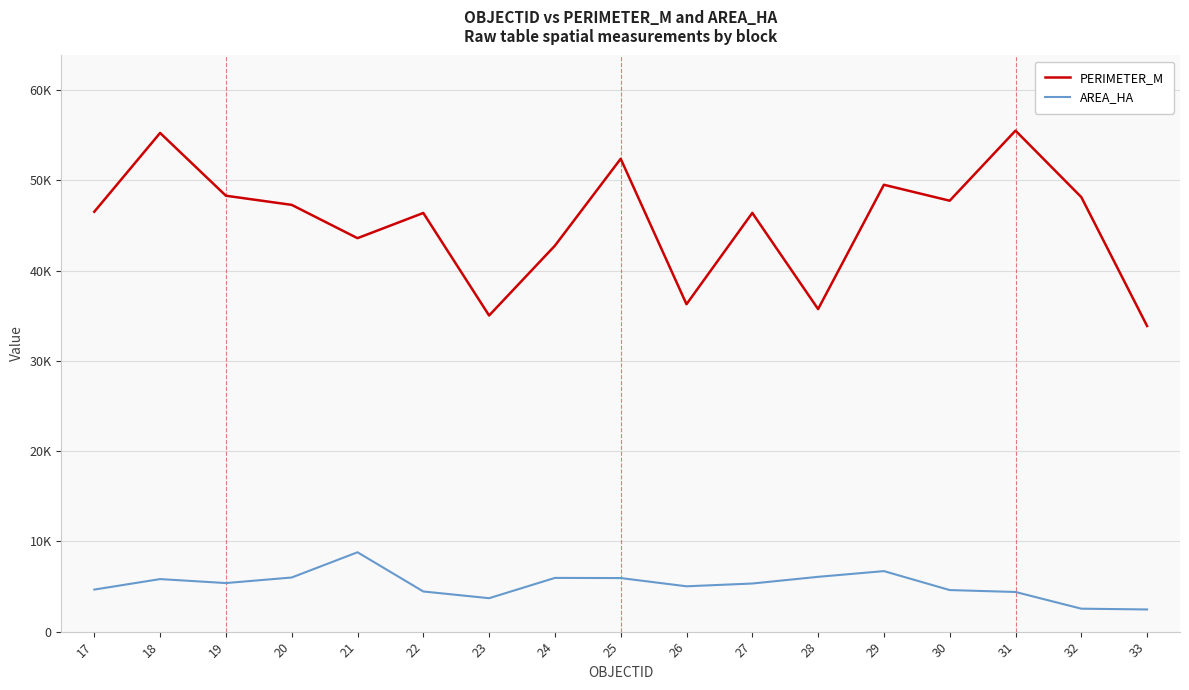

What is the average value of the PERIMETER_M series?

45343.9